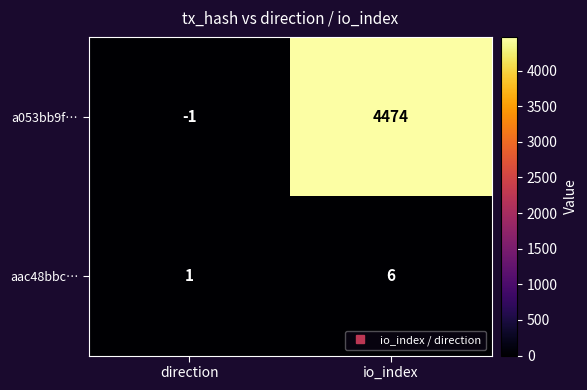

What is the difference between the maximum and minimum values in the a053bb9f… series?

4475